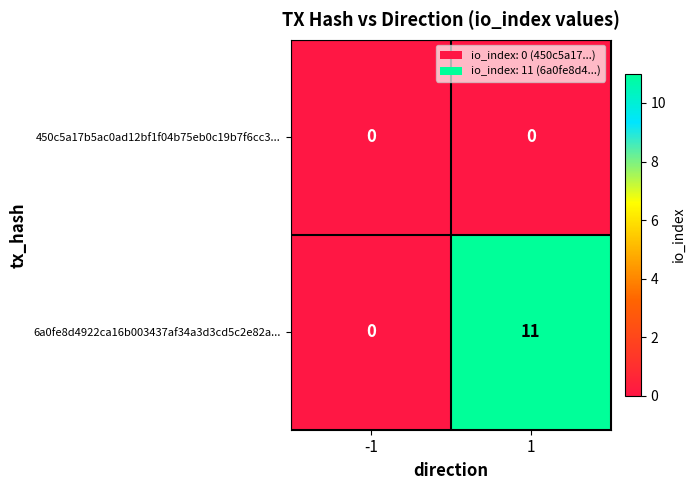

What is the average value of the 6a0fe8d4922ca16b003437af34a3d3cd5c2e82a... series?

6